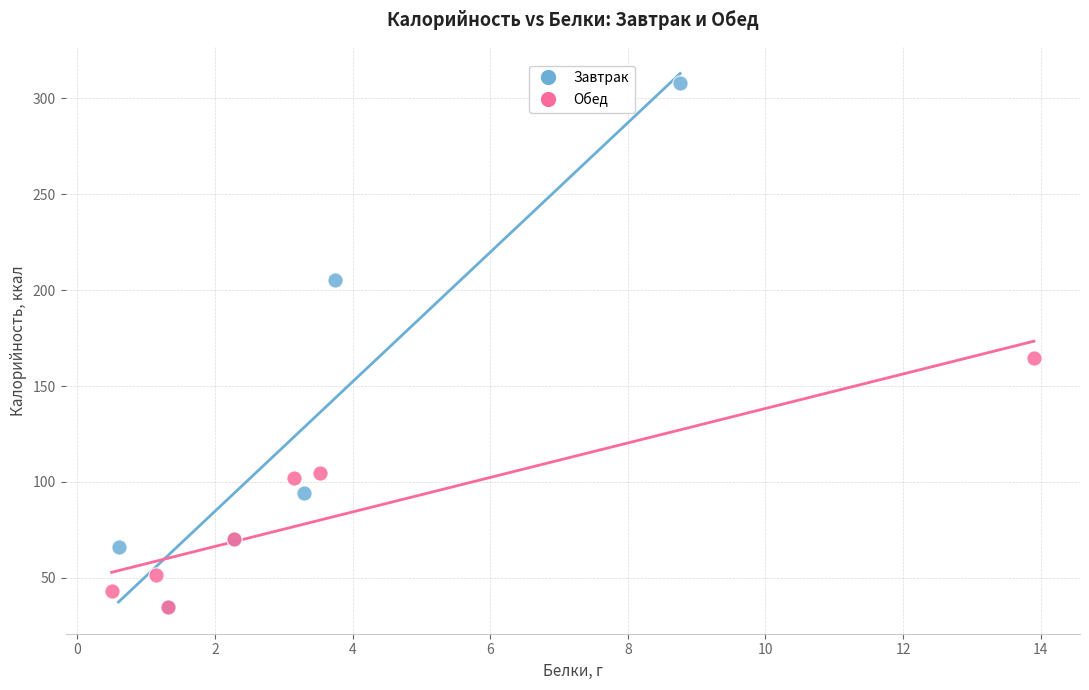

Which series has the largest Y range (max minus min)?

Завтрак